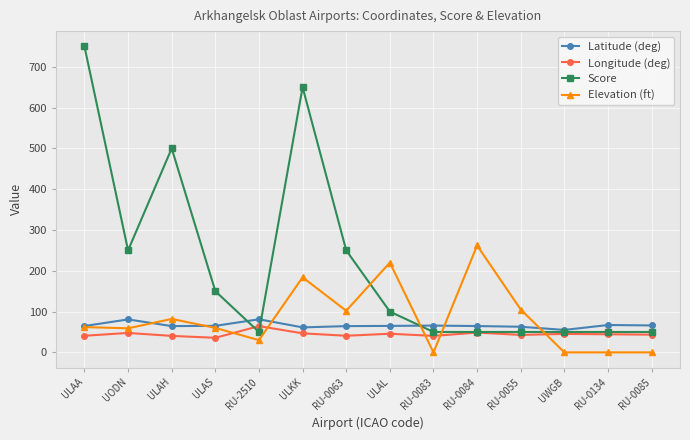

How many lines are shown in the chart?

4